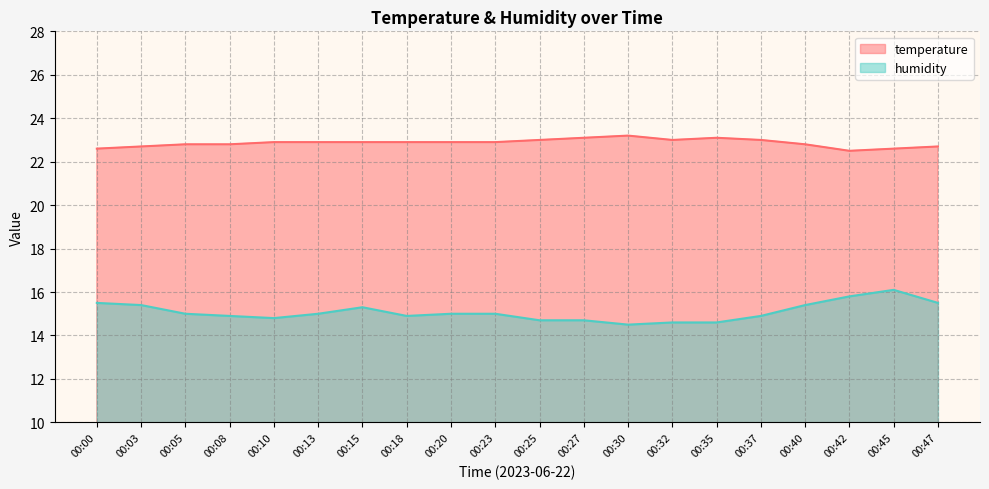

Reading right to left, transcribe all the data shown in this chart.

temperature: 00:47=22.7	00:45=22.6	00:42=22.5	00:40=22.8	00:37=23.0	00:35=23.1	00:32=23.0	00:30=23.2	00:27=23.1	00:25=23.0	00:23=22.9	00:20=22.9	00:18=22.9	00:15=22.9	00:13=22.9	00:10=22.9	00:08=22.8	00:05=22.8	00:03=22.7	00:00=22.6
humidity: 00:47=15.5	00:45=16.1	00:42=15.8	00:40=15.4	00:37=14.9	00:35=14.6	00:32=14.6	00:30=14.5	00:27=14.7	00:25=14.7	00:23=15.0	00:20=15.0	00:18=14.9	00:15=15.3	00:13=15.0	00:10=14.8	00:08=14.9	00:05=15.0	00:03=15.4	00:00=15.5